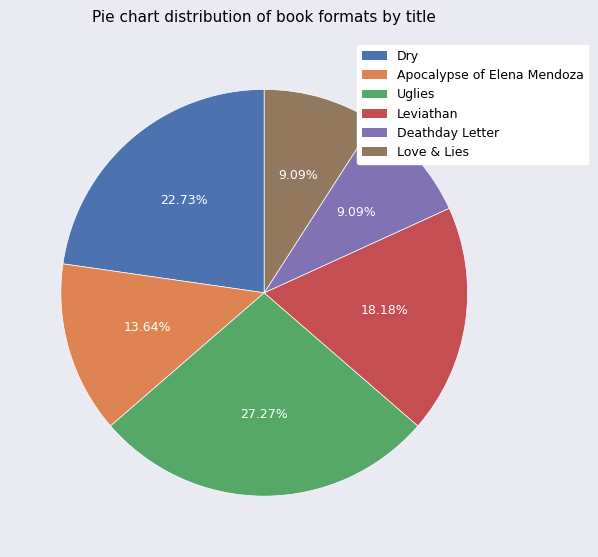

Which category has the biggest portion of the pie?

Uglies